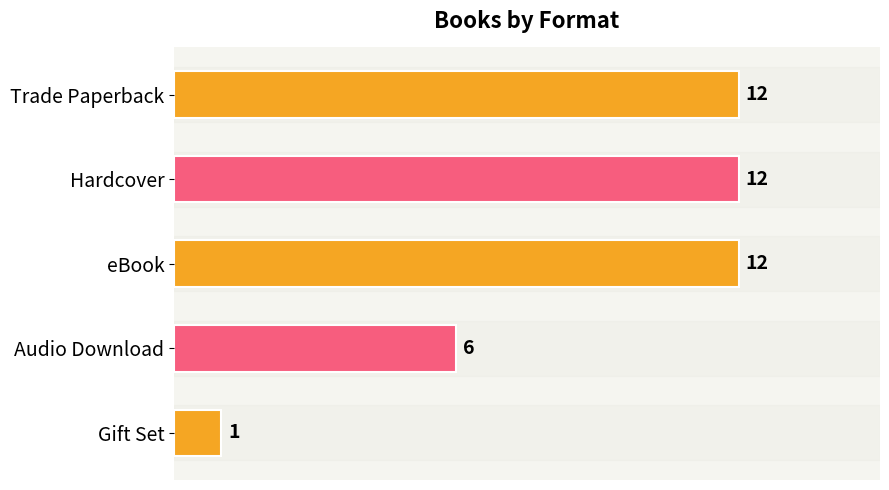

Which has a higher value, Trade Paperback or Audio Download?

Trade Paperback